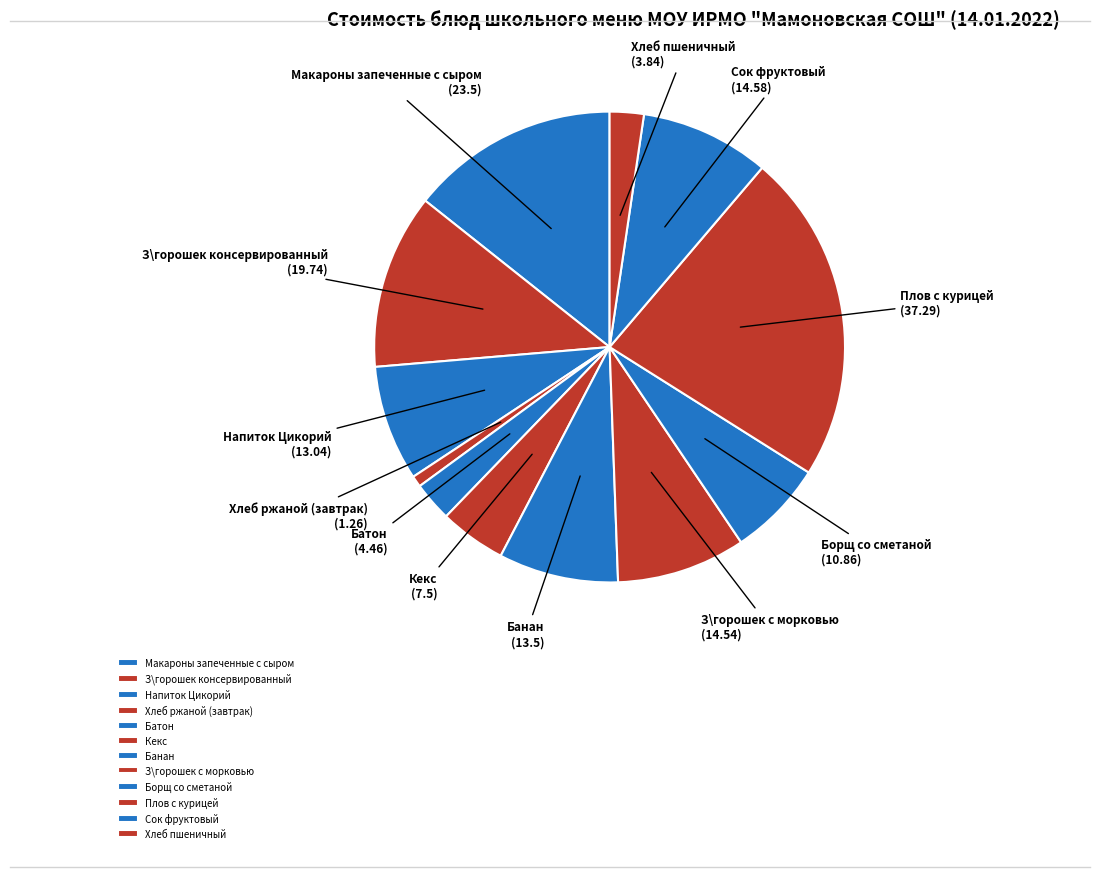

Is there a majority slice in this chart?

No